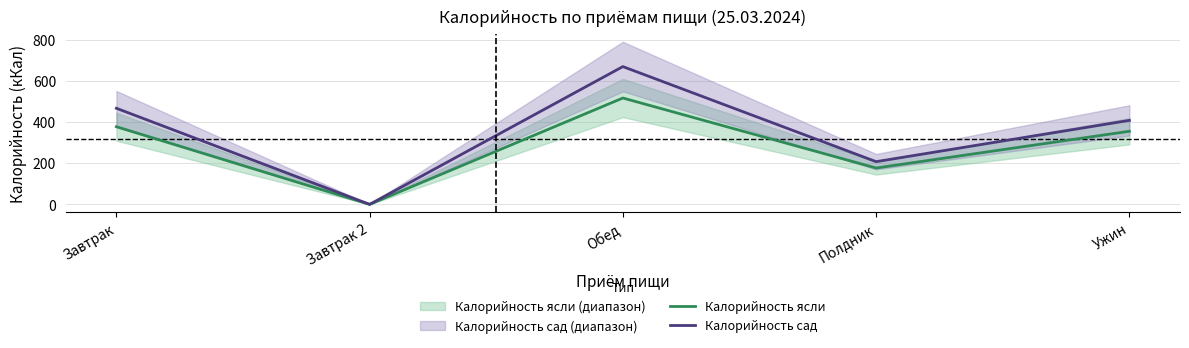

Where is the first local minimum for Калорийность сад?

Завтрак 2